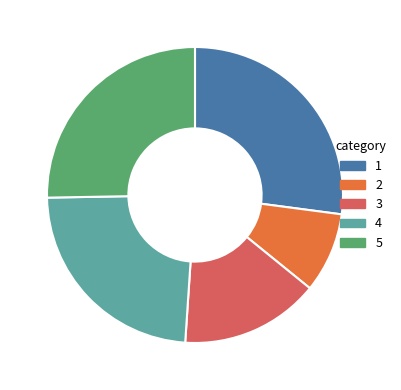

Does any single category account for the majority?

No